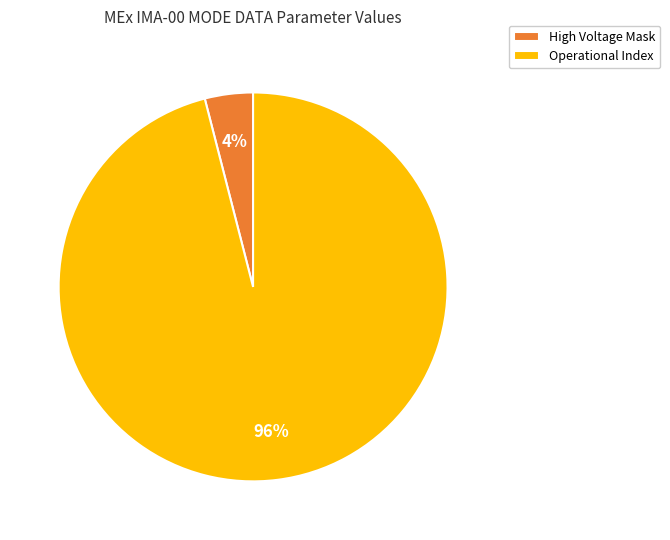

Rank the categories by value from lowest to highest.

High Voltage Mask, Operational Index